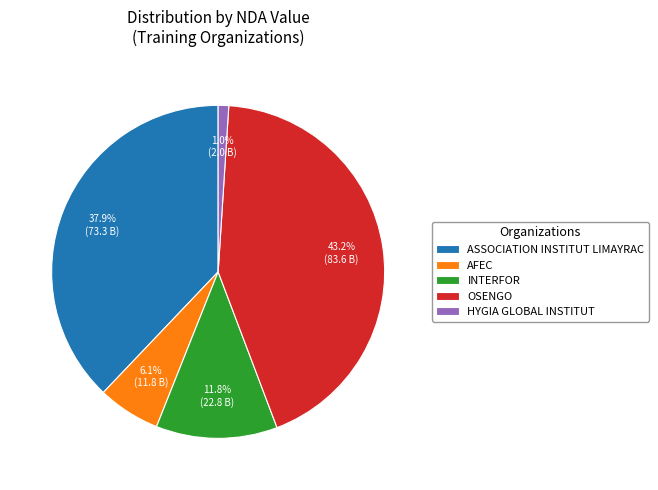

Rank the categories by value from highest to lowest.

OSENGO, ASSOCIATION INSTITUT LIMAYRAC, INTERFOR, AFEC, HYGIA GLOBAL INSTITUT